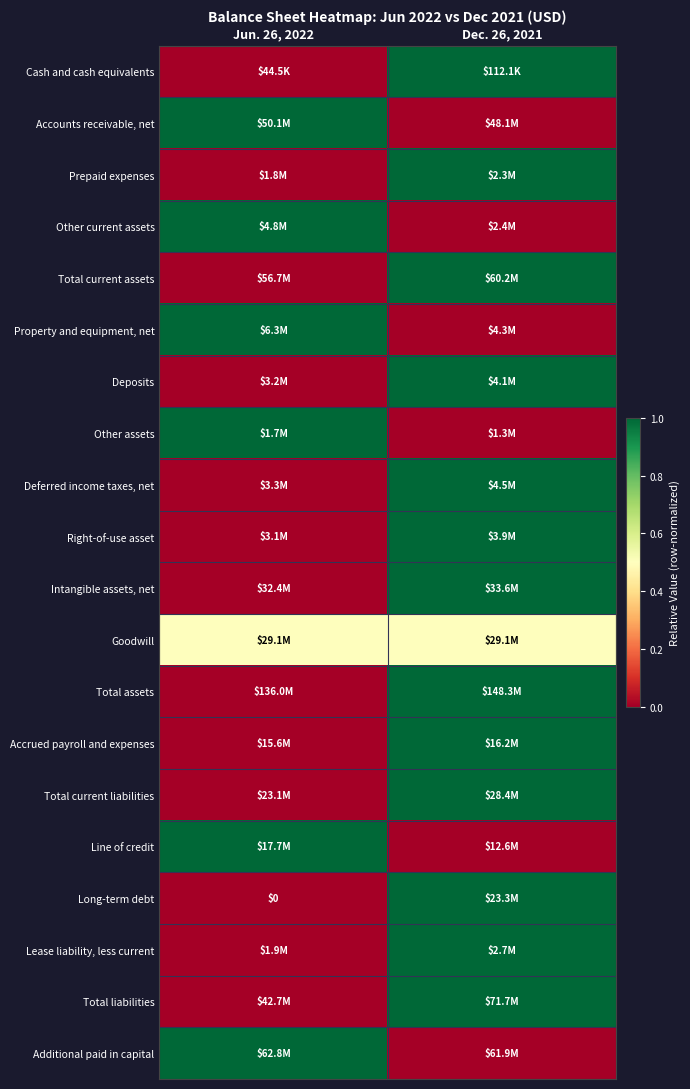

What is the sum of the Total current assets values at Dec. 26, 2021 and Jun. 26, 2022?

1.0